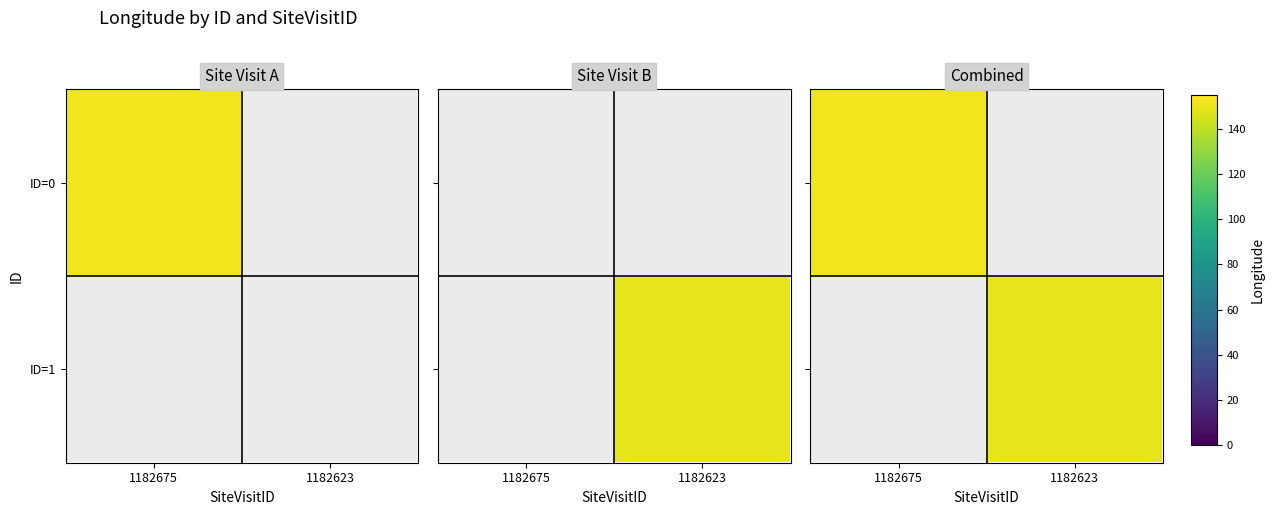

What is the sum of the ID=0 values at 1182623 and 1182675?

151.6